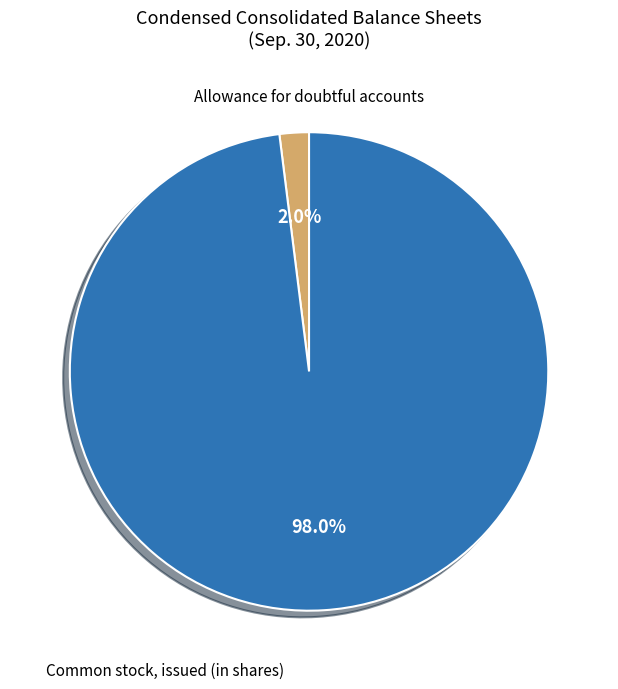

Is there a majority slice in this chart?

Yes